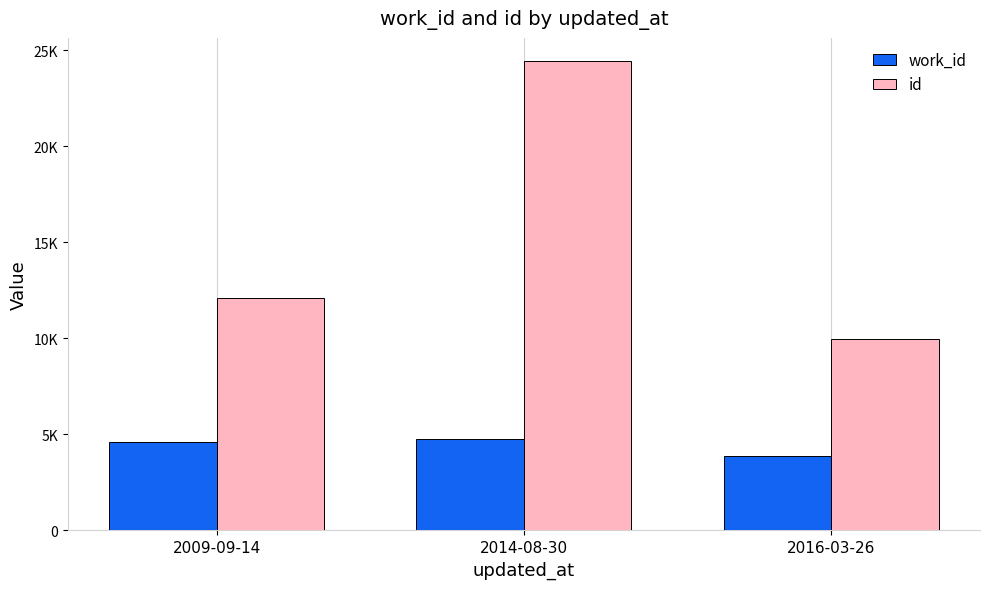

What is the minimum value for id?

9962